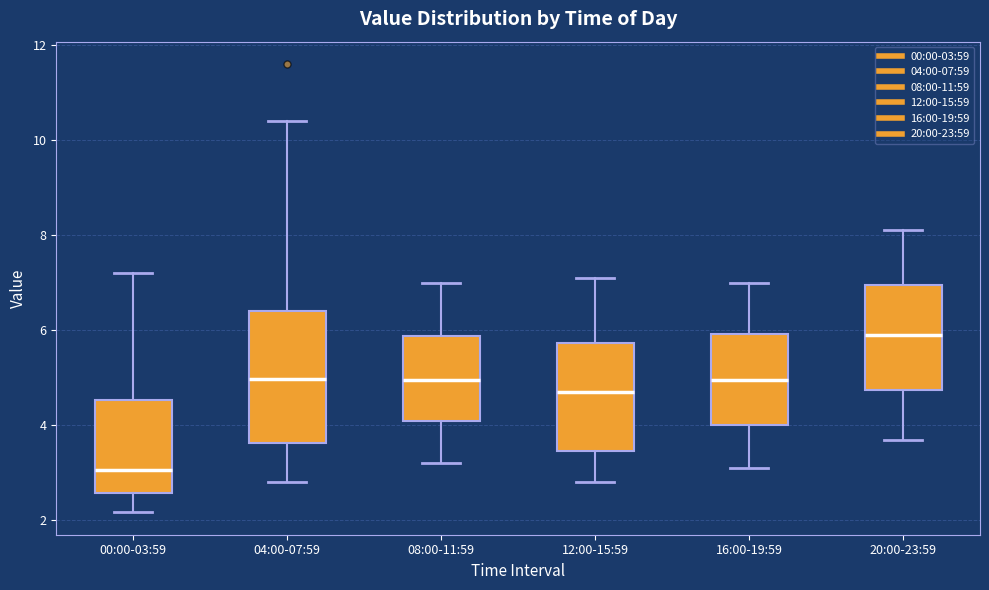

Where does the upper whisker of the box for 00:00-03:59 end on the y-axis? The values are not printed on the chart, so give them approximately, as read against the axis.

7.2